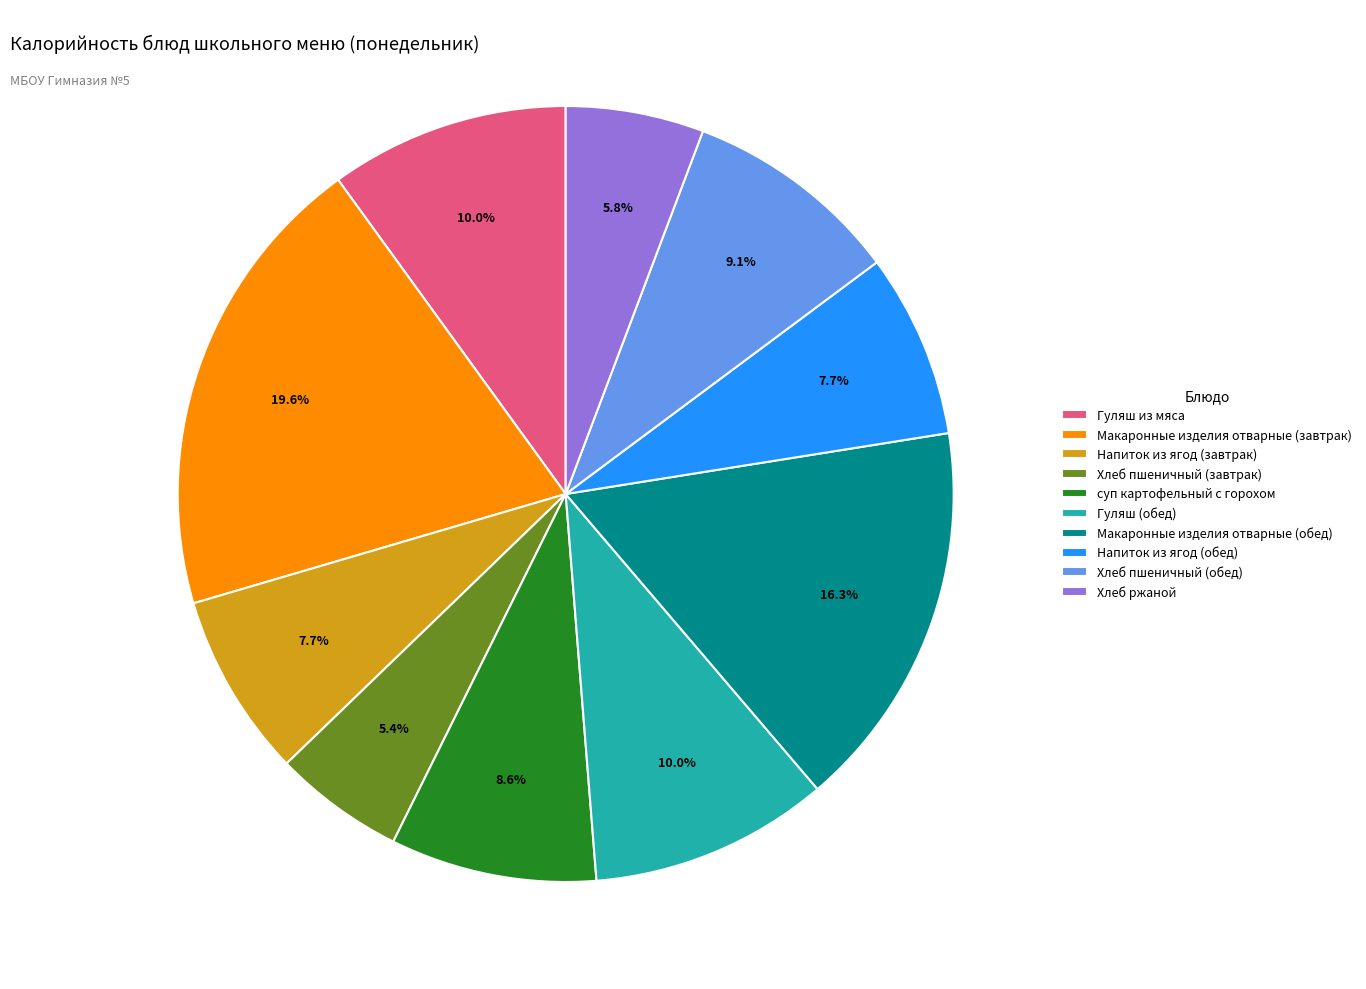

Which slice is the largest?

Макаронные изделия отварные (завтрак)